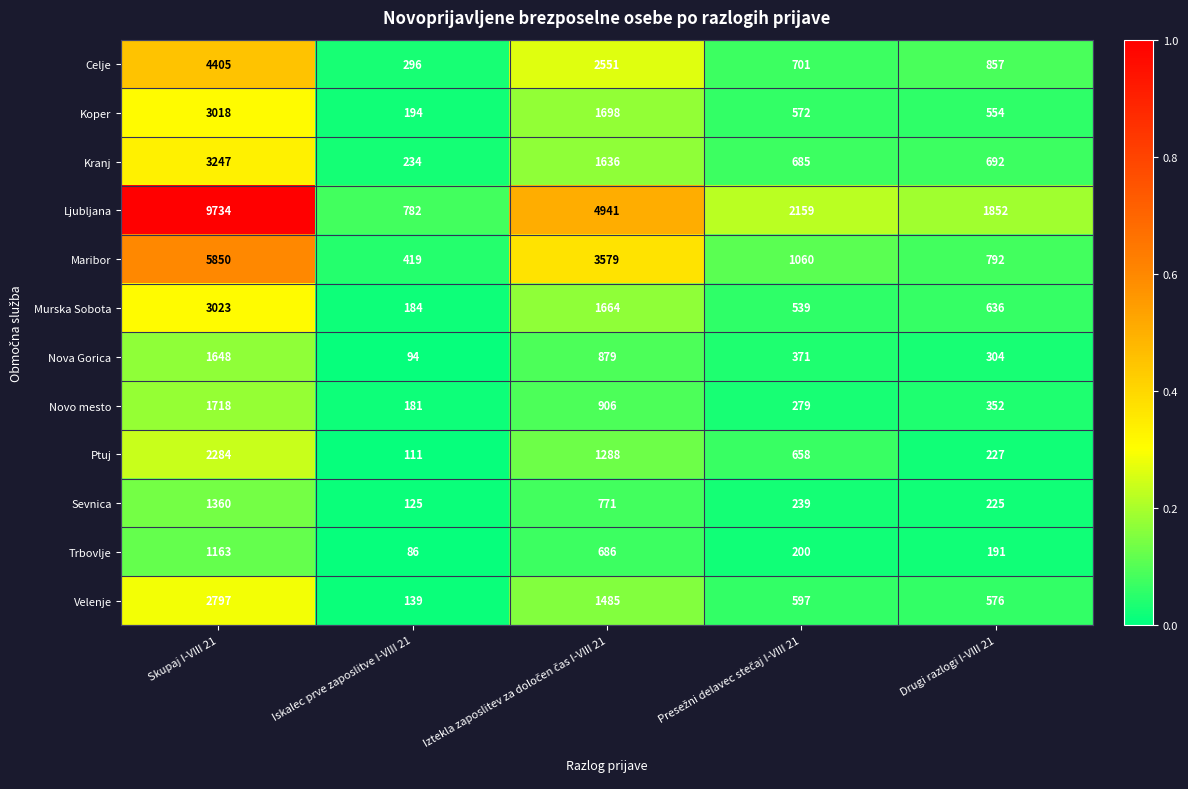

Which series has the largest total across all categories?

Ljubljana